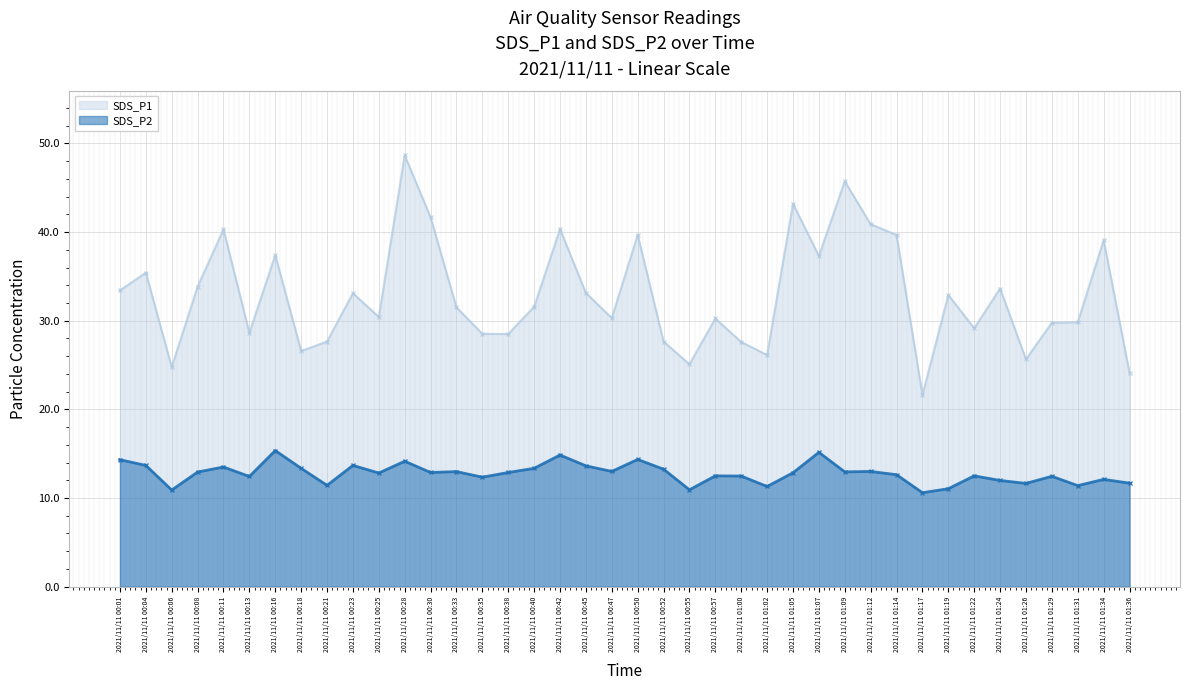

The value of SDS_P2 at 2021/11/11 00:52 is 13.2. True or false?

True